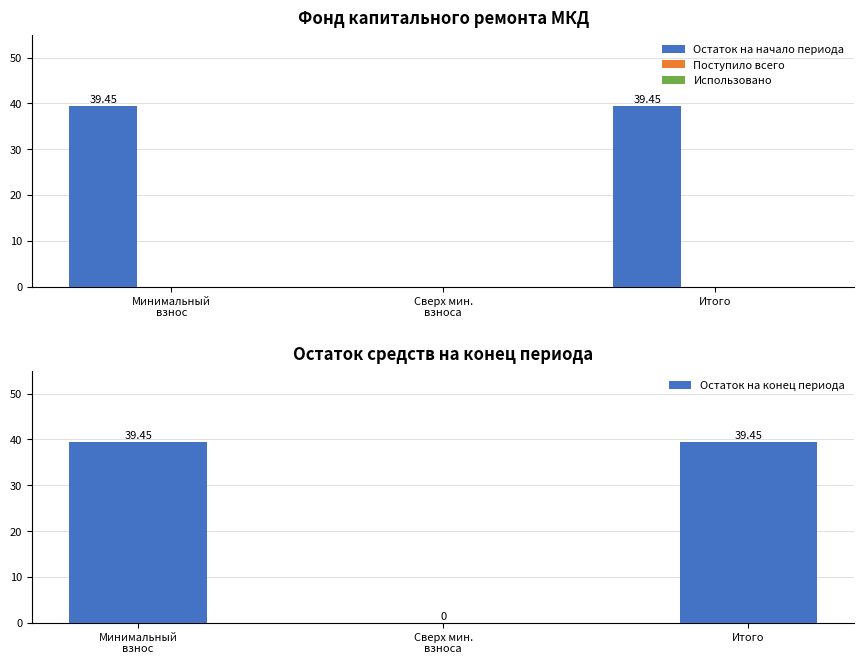

How many values in the Остаток на конец периода series are below 39?

1